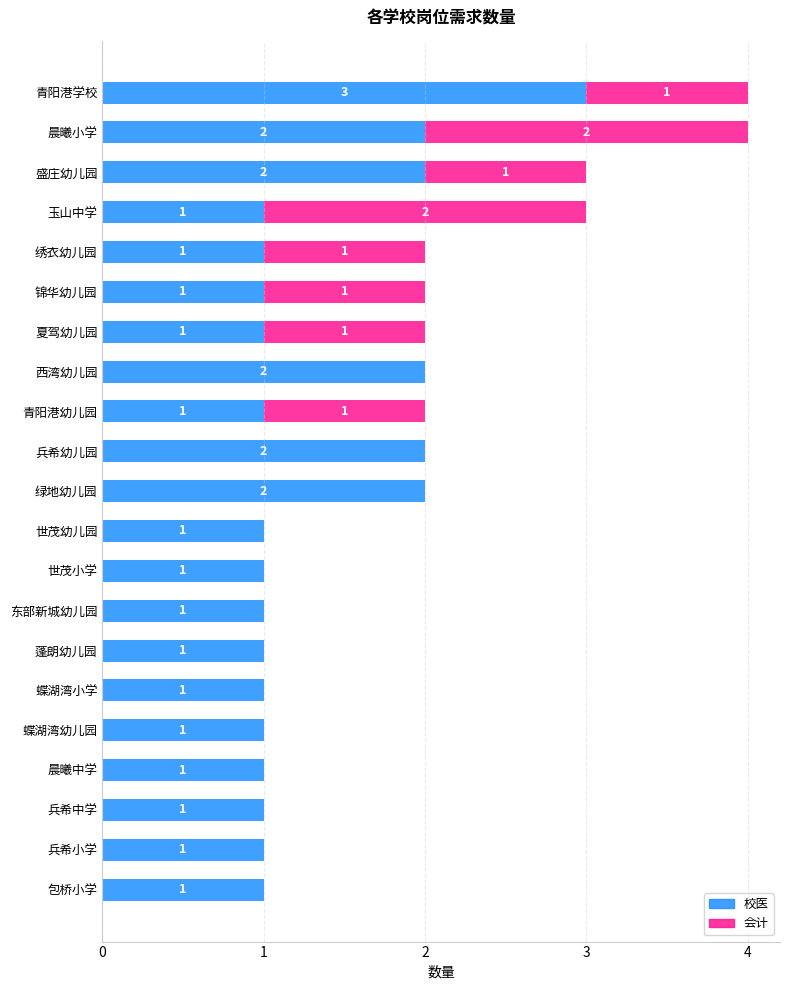

The value of 校医 at 玉山中学 is 0. True or false?

False